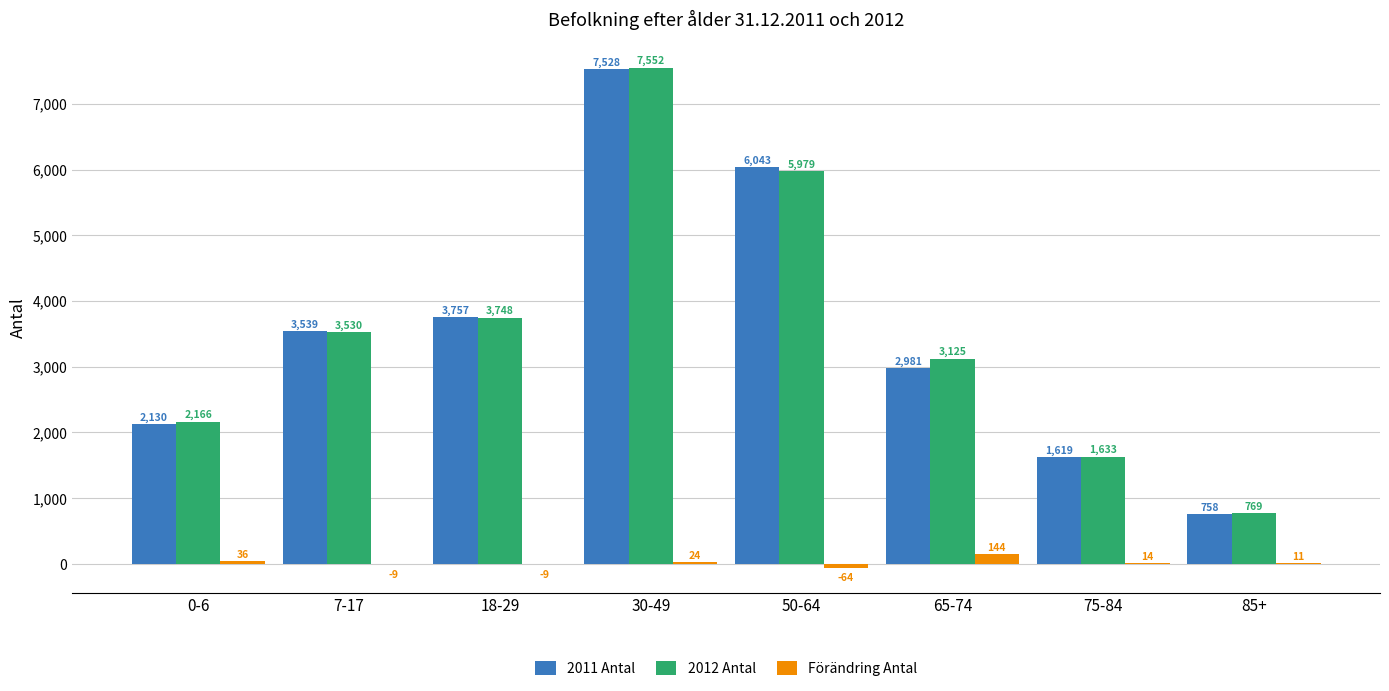

What are all the series names shown in the legend?

2011 Antal, 2012 Antal, Förändring Antal